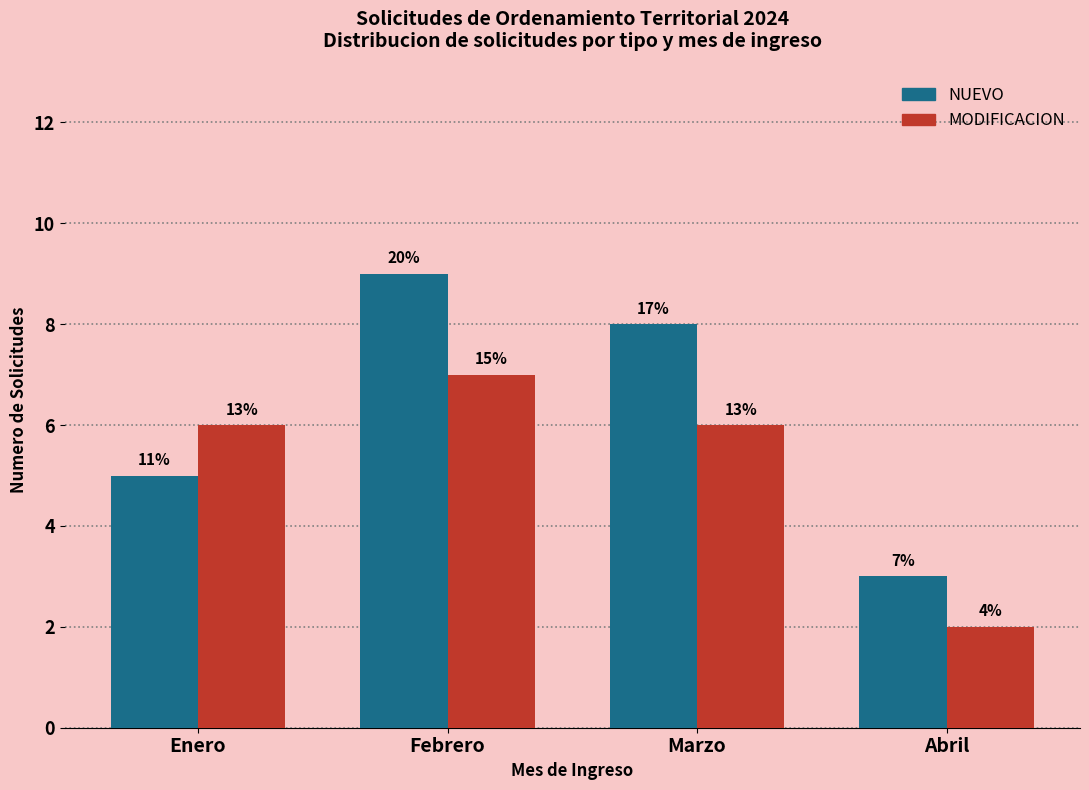

What are all the series names shown in the legend?

NUEVO, MODIFICACION